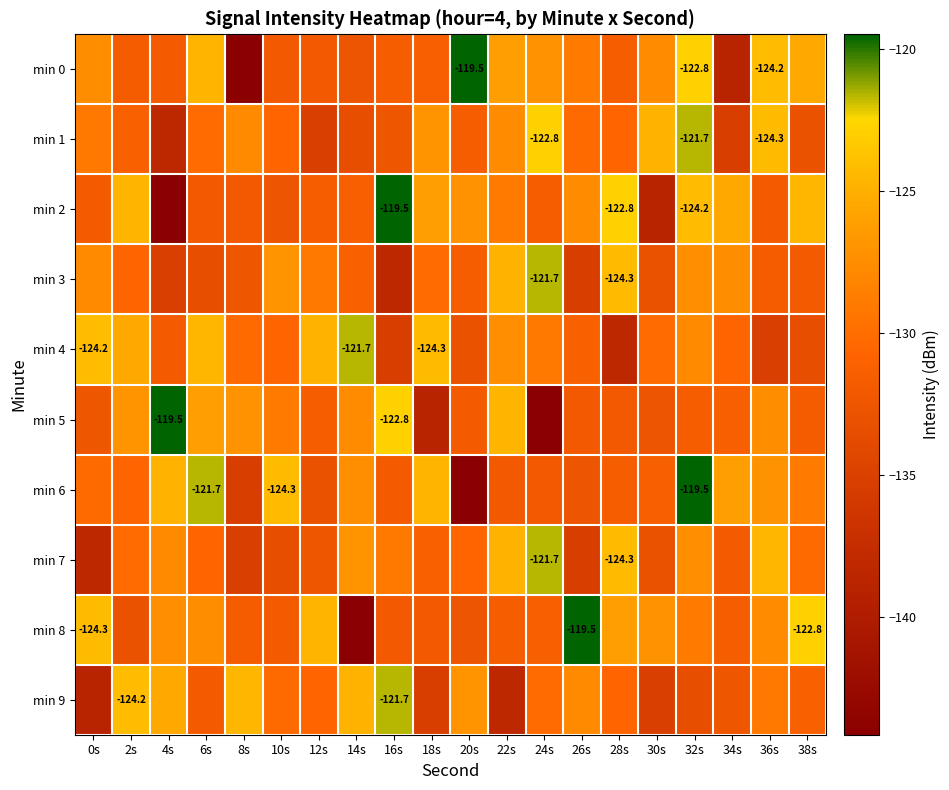

Count the number of categories in the chart.

20